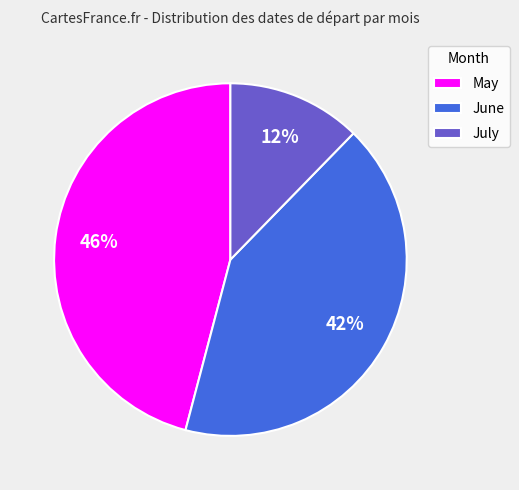

Which slice is the smallest?

July